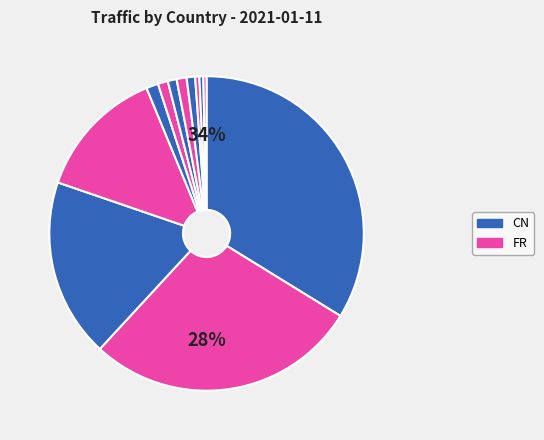

Rank the categories by value from highest to lowest.

CN, FR, US, RU, GB, DE, PL, IN, IE, NL, unknown, CA